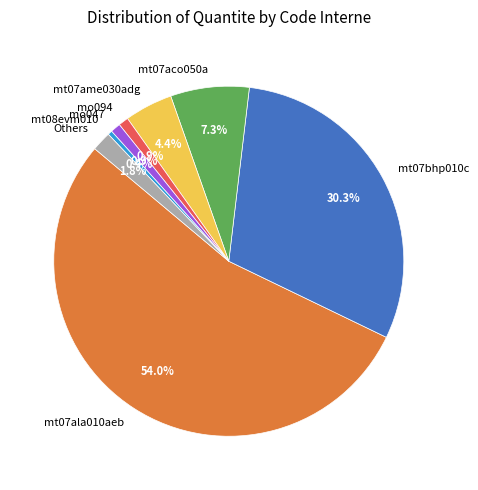

Which category has the biggest portion of the pie?

mt07ala010aeb